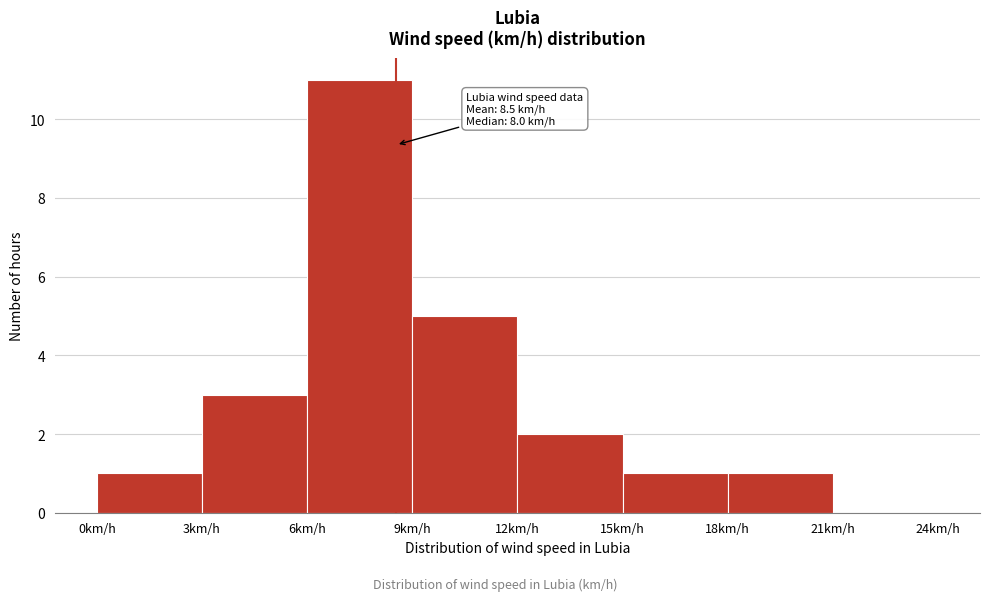

Which range on the x-axis has the tallest bar?

6 to 9